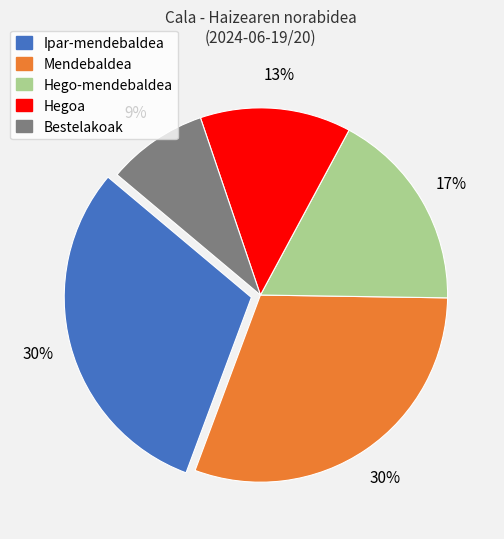

To the nearest percent, what is the average slice percentage?

20%